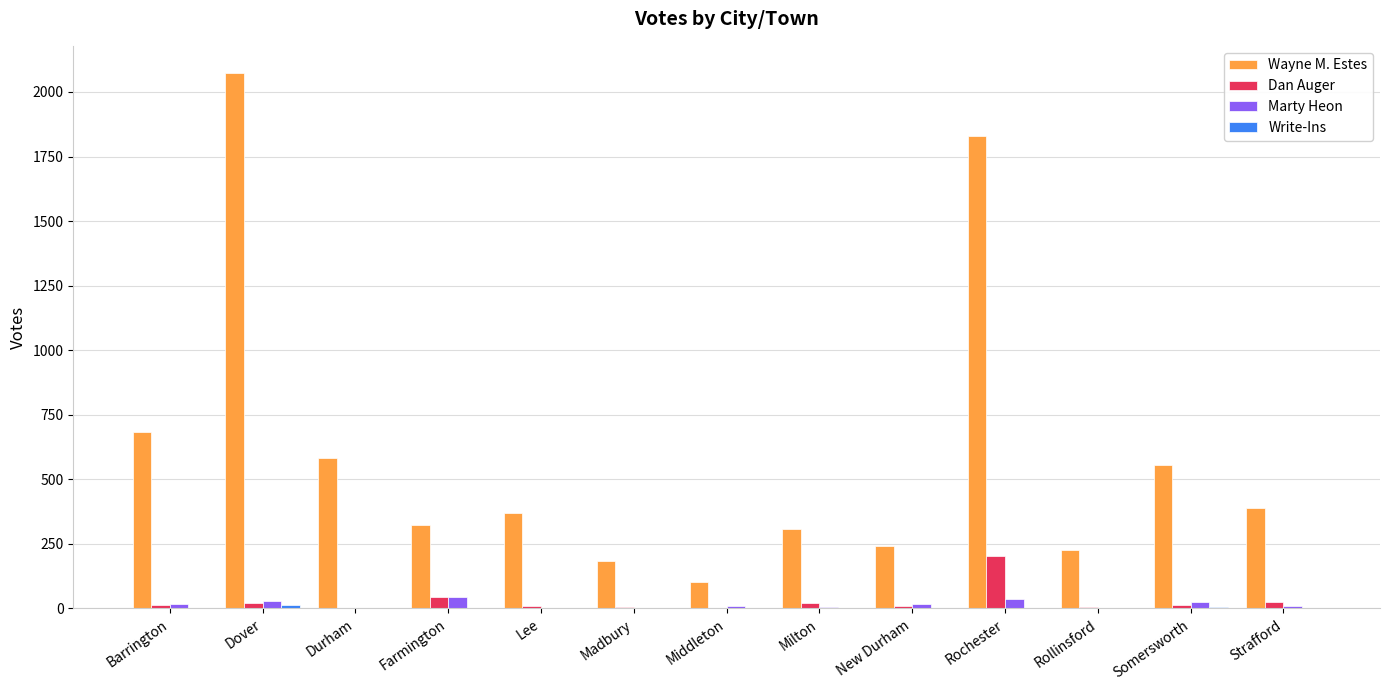

Which series has the widest spread of values?

Wayne M. Estes